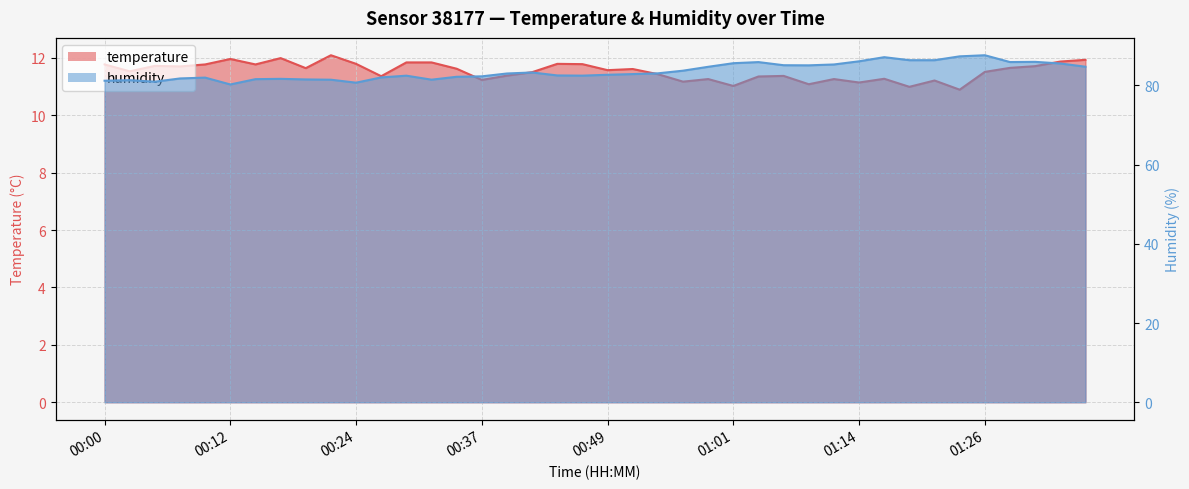

Where is the first local minimum for temperature?

00:02